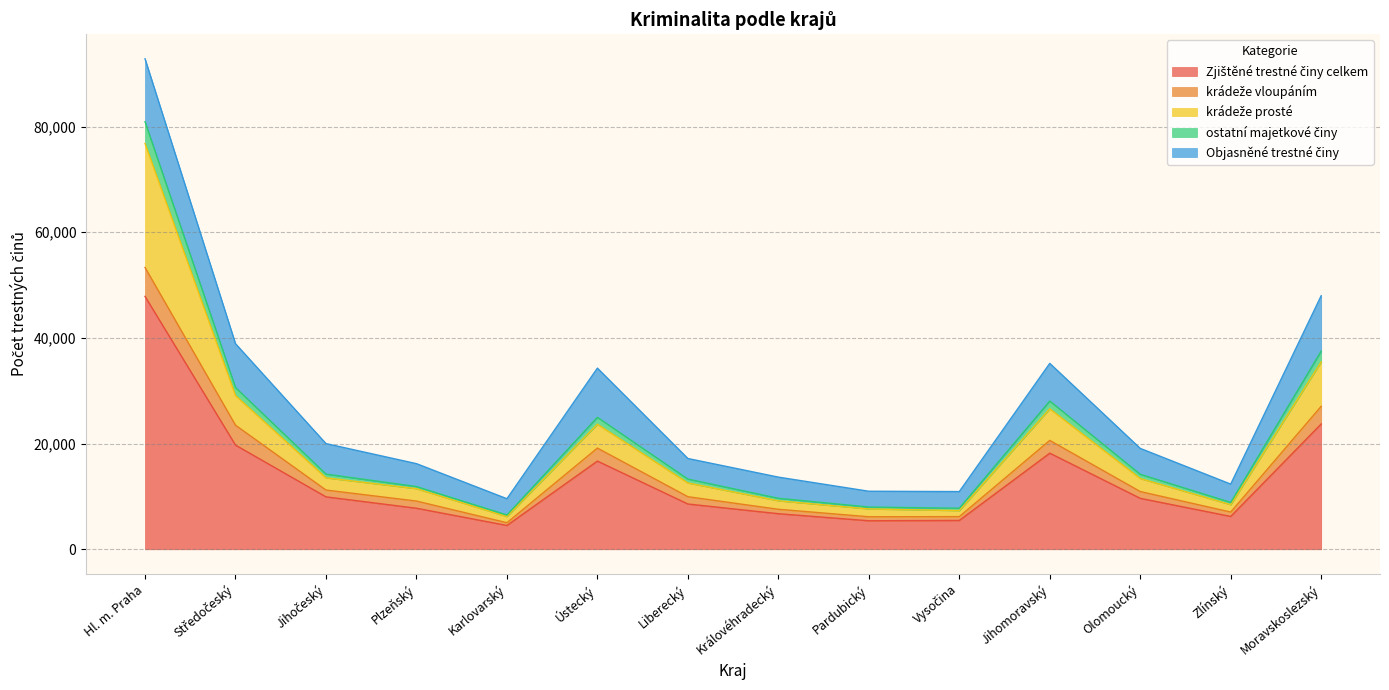

How many lines are shown in the chart?

5